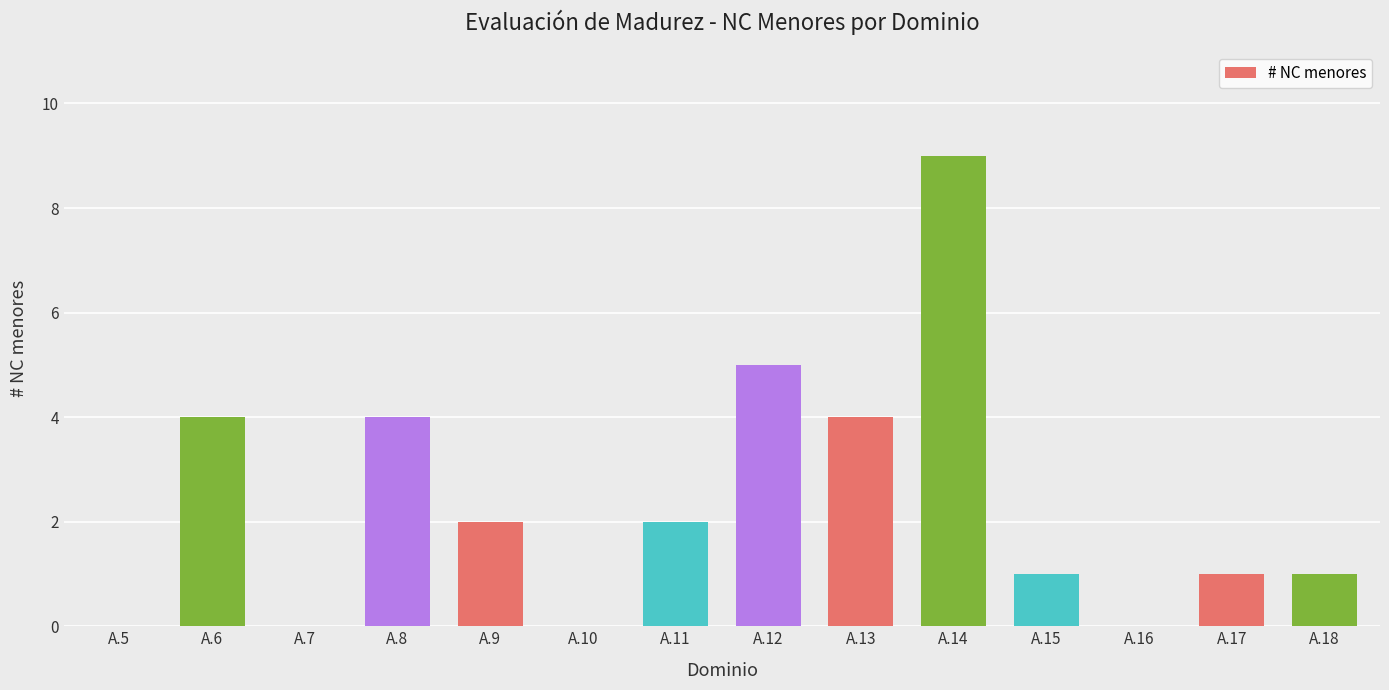

Count the number of data series in this chart.

1